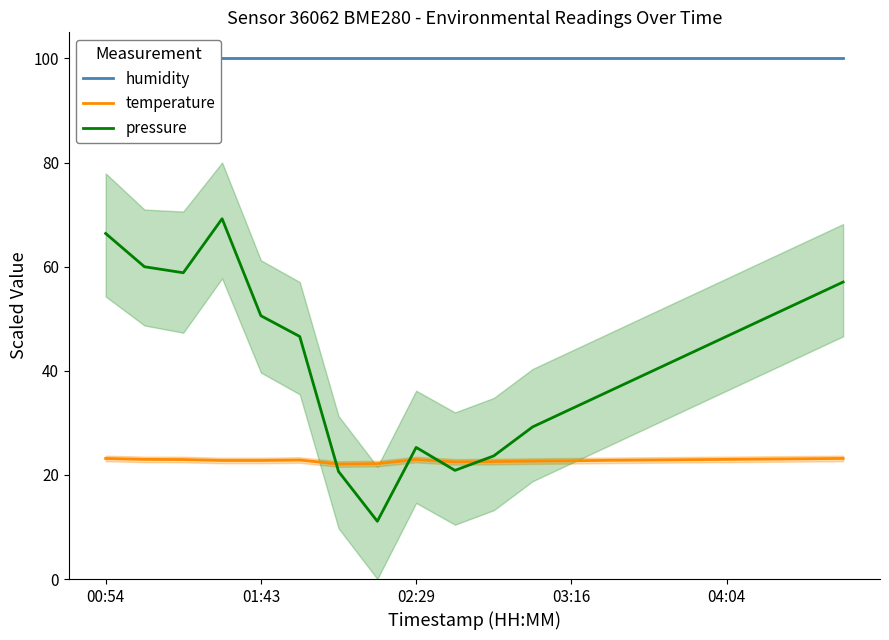

What is the highest value of the temperature series?

23.2